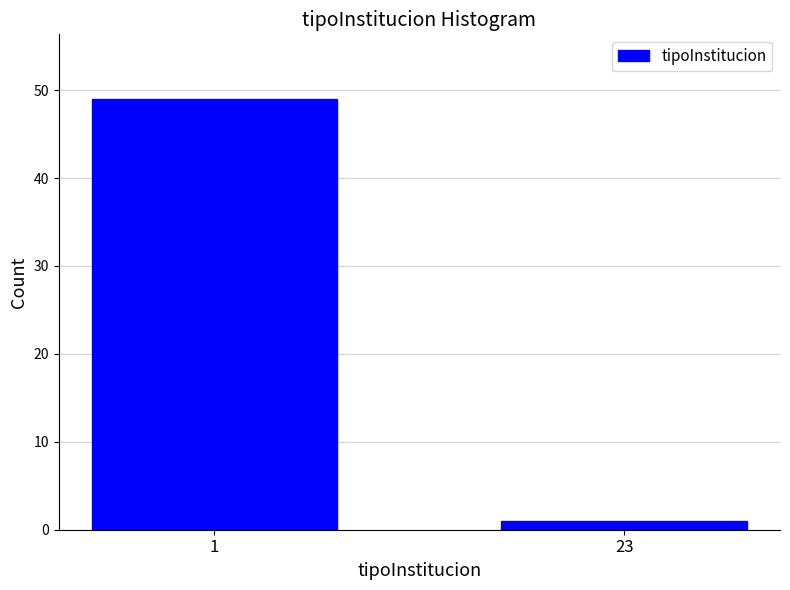

Reading right to left, transcribe all the data shown in this chart.

1	49